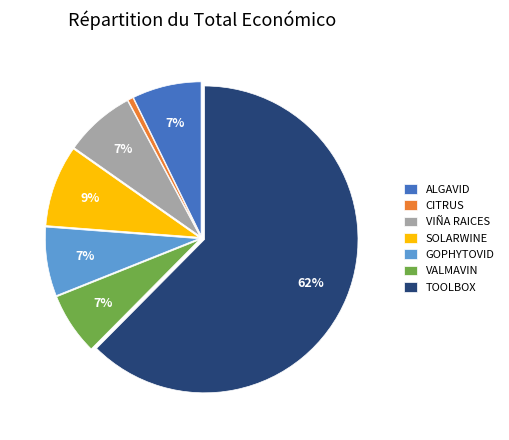

Is there any slice that represents more than half of the pie?

Yes